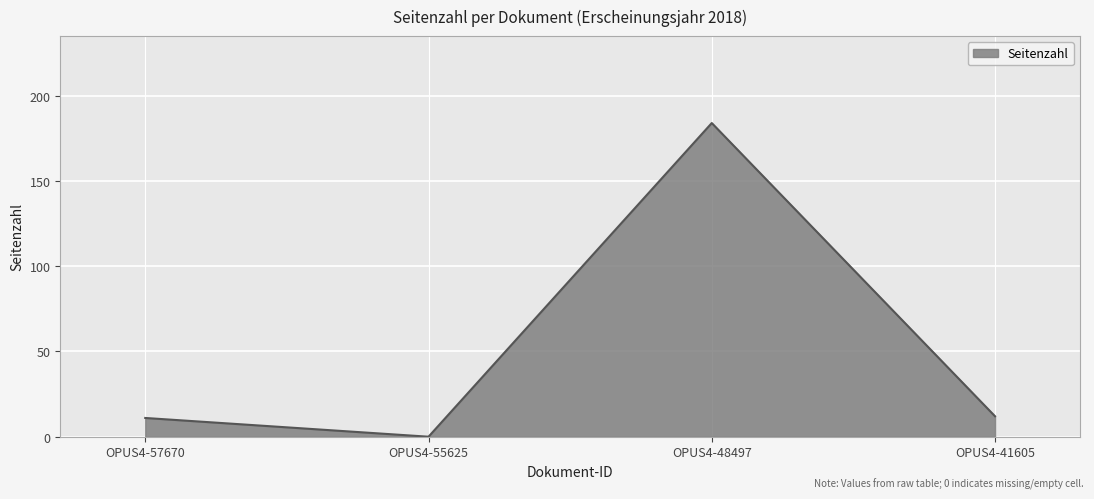

What is the maximum value shown in the chart?

184